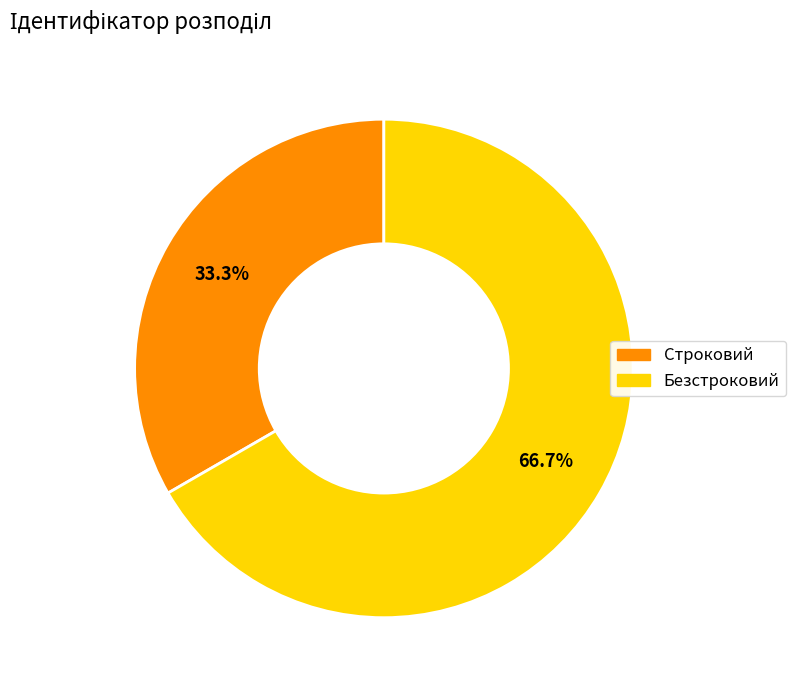

Which category has the smallest portion of the pie?

Строковий